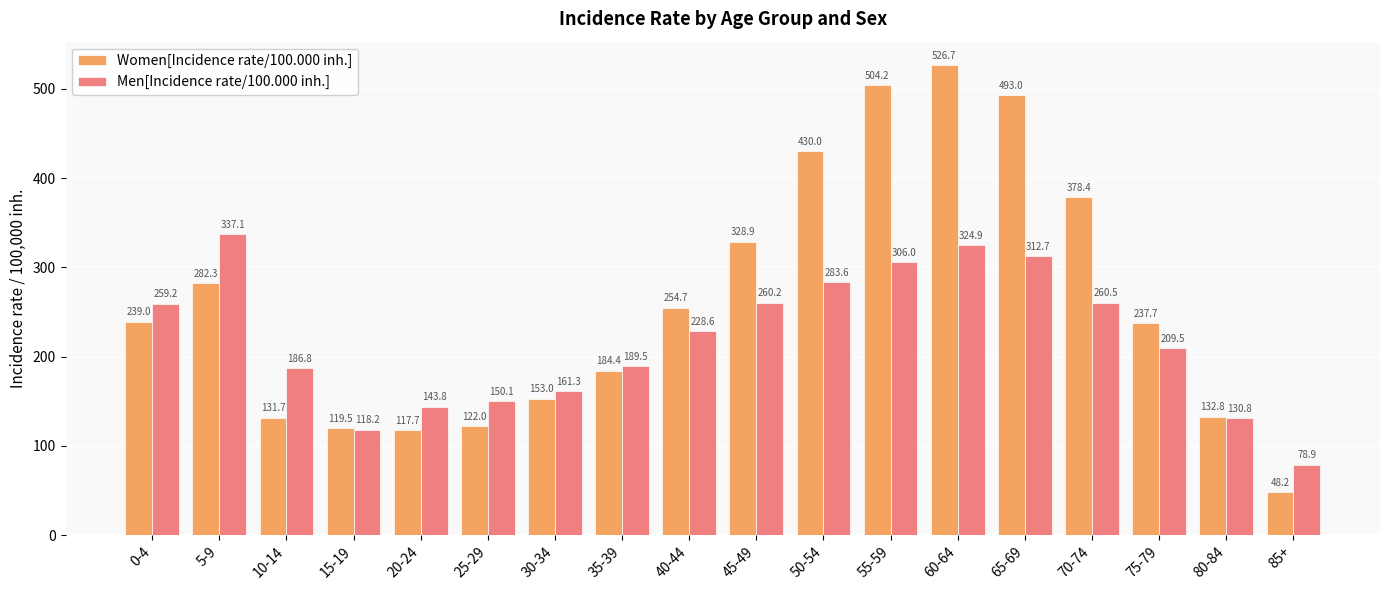

How many data points in Women[Incidence rate/100.000 inh.] are less than 239?

9